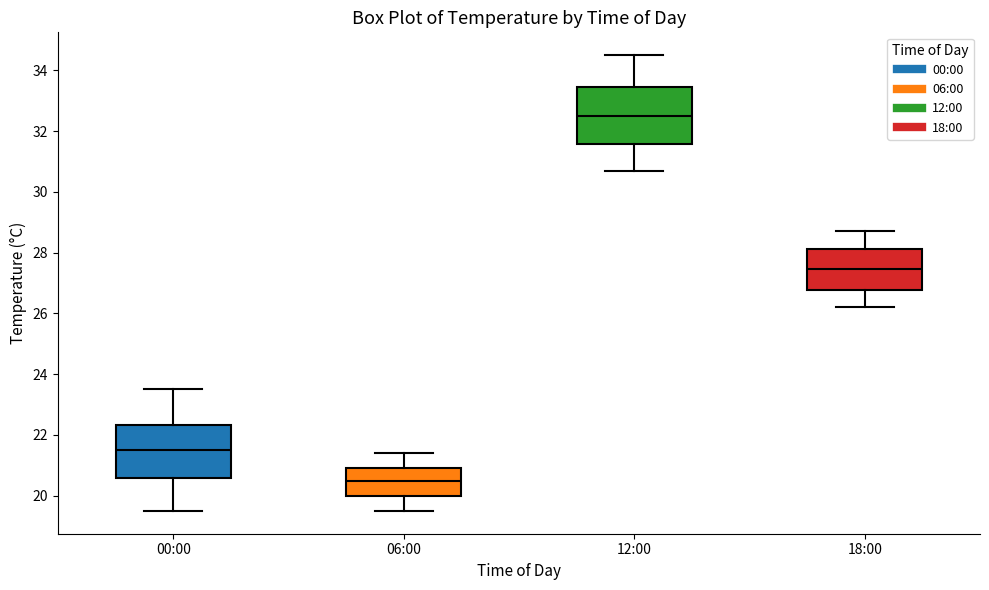

Which box has the highest median line?

12:00